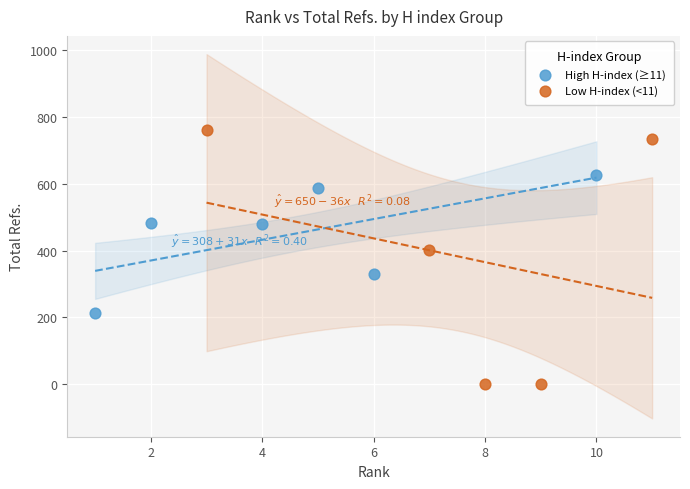

Which series reaches the maximum Y coordinate?

Low H-index (<11)